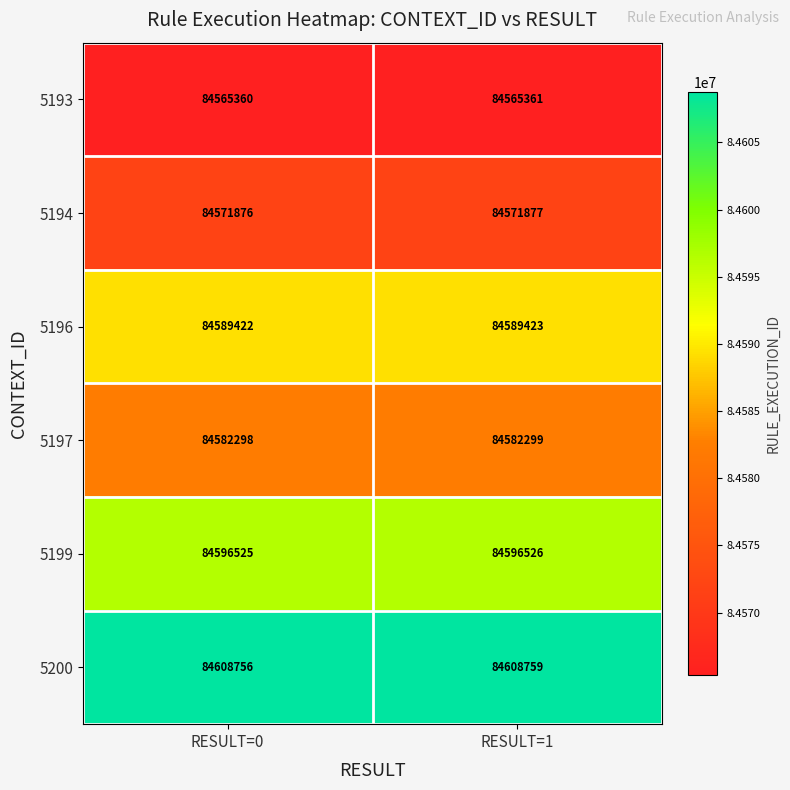

At which label does 5194 reach its peak?

RESULT=1